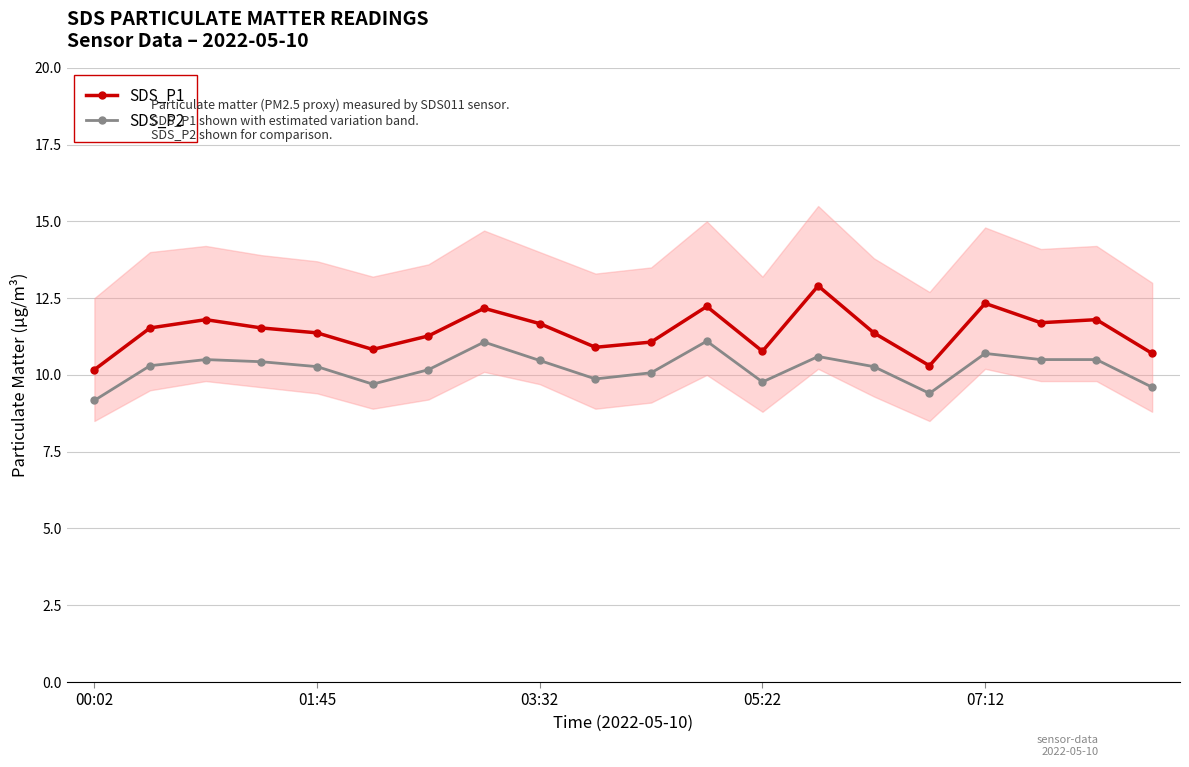

True or false: SDS_P1 has more than 1 interior local peaks.

True